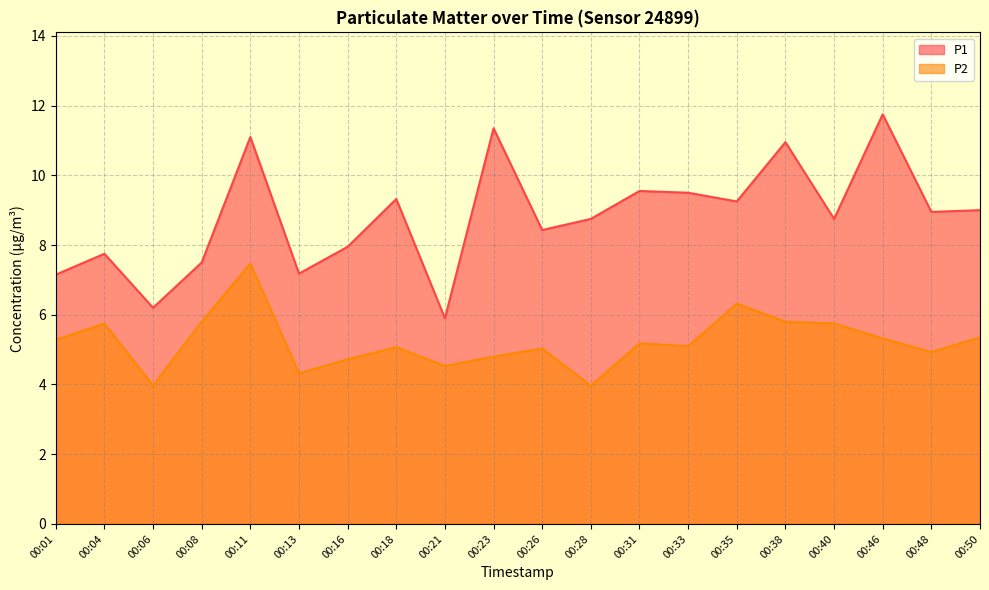

What is the minimum value for P1?

5.9